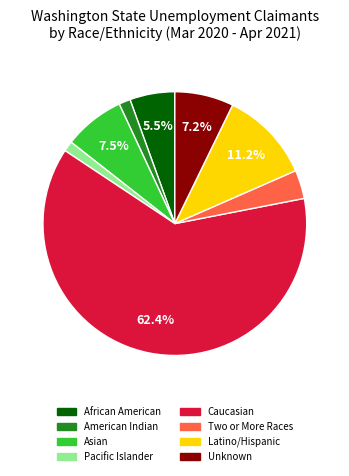

Which has a higher value, Asian or Caucasian?

Caucasian